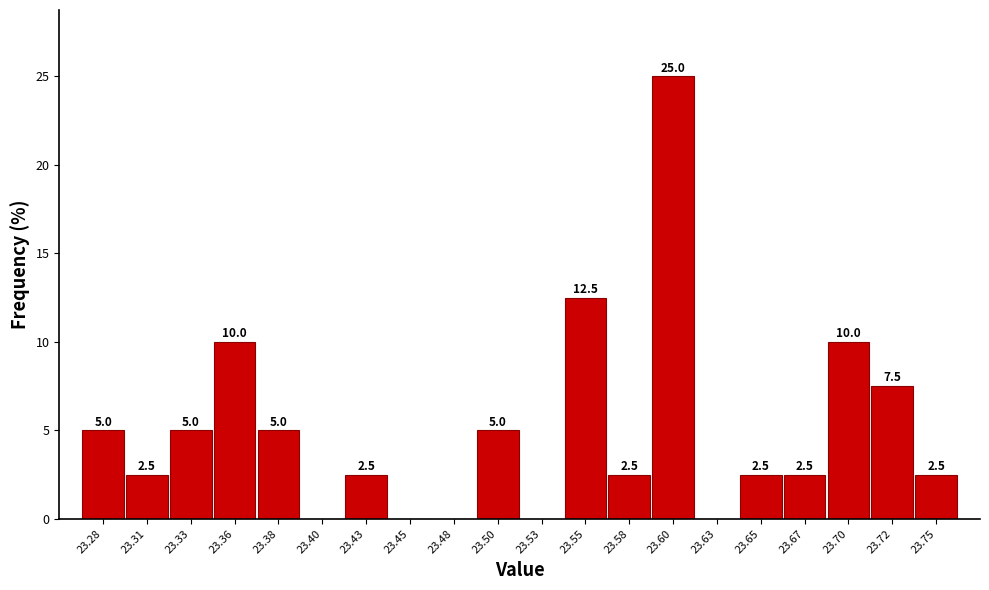

Which range on the x-axis has the tallest bar?

23.590 to 23.615